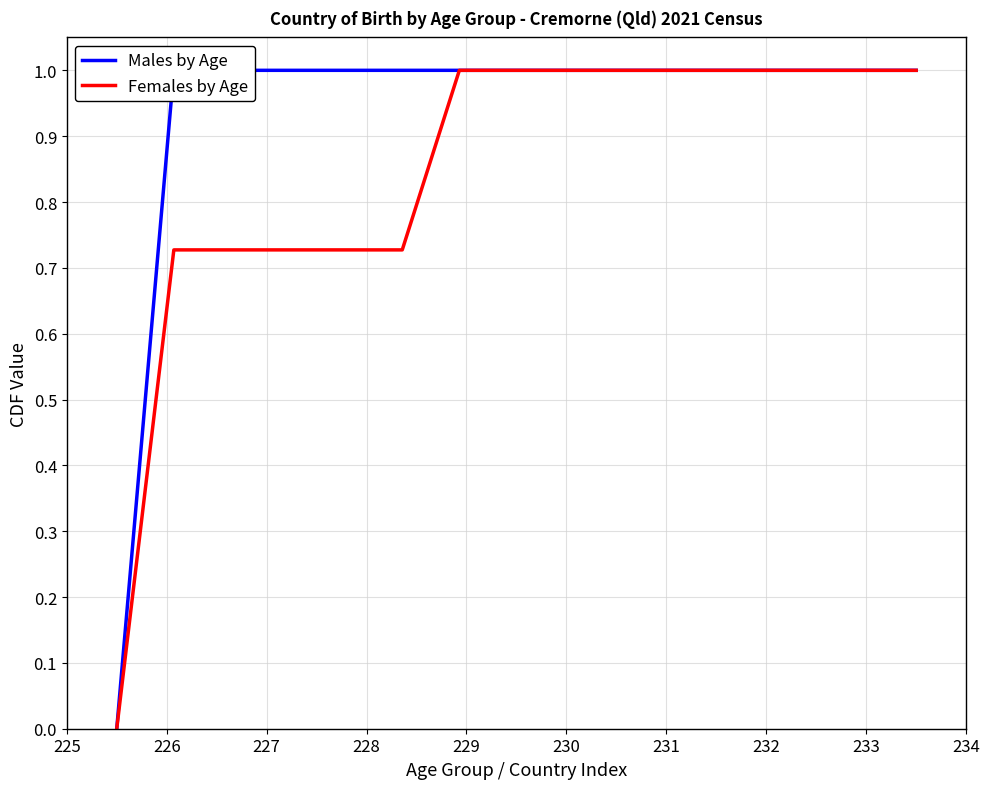

At how many categories does at least one series exceed 0?

14